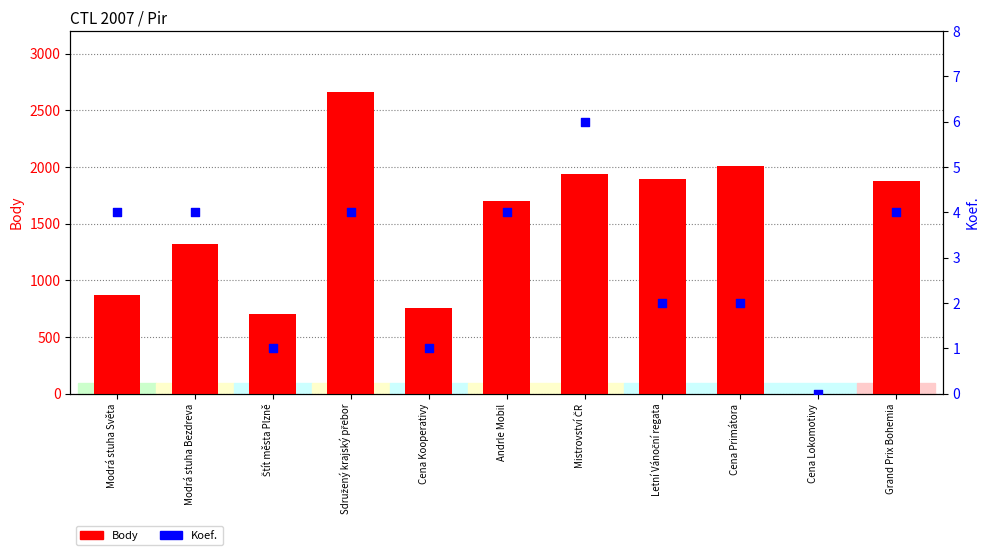

At how many categories does at least one series exceed 2296?

1